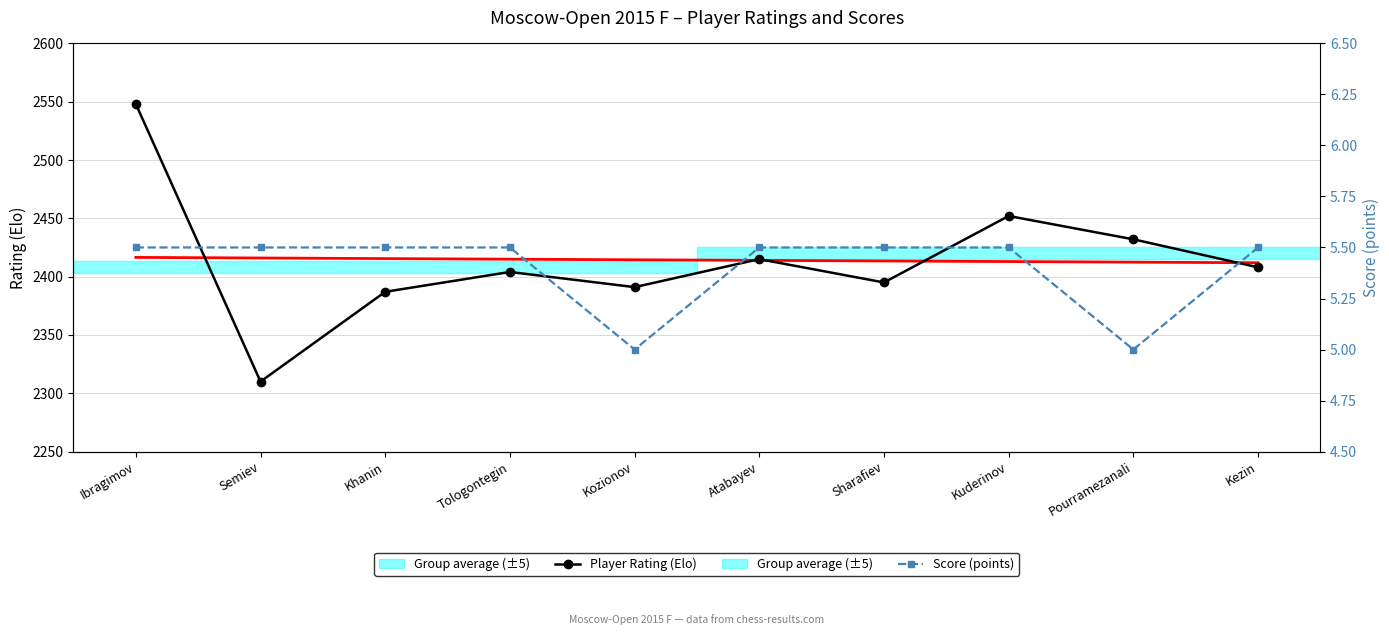

Is this an area chart (filled region under the line)?

No